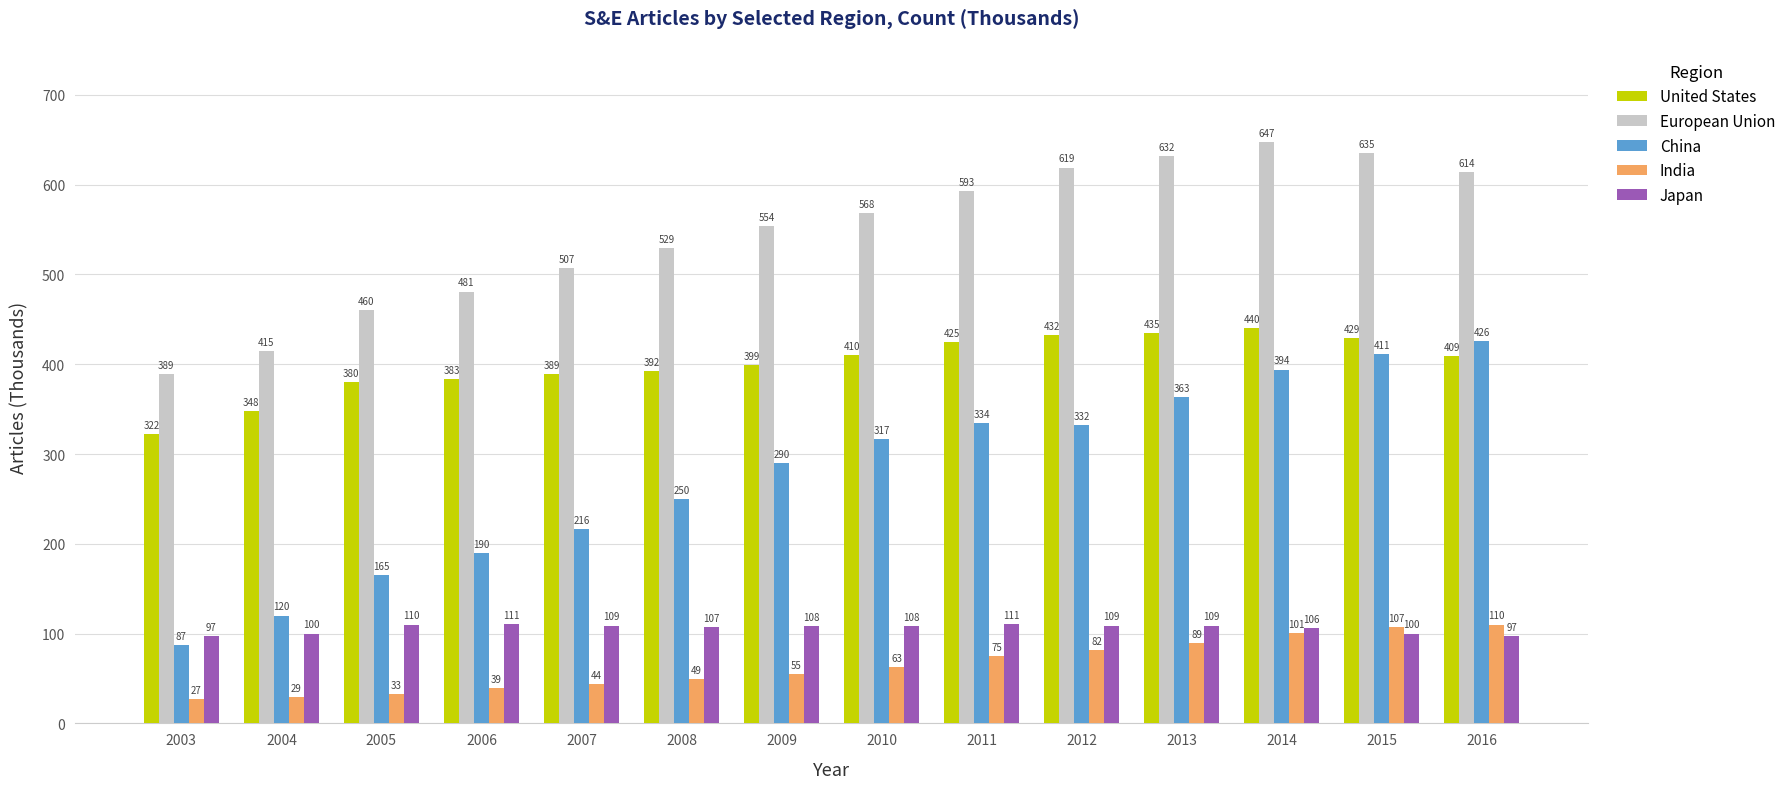

The China series shows 146 at 2003. True or false?

False